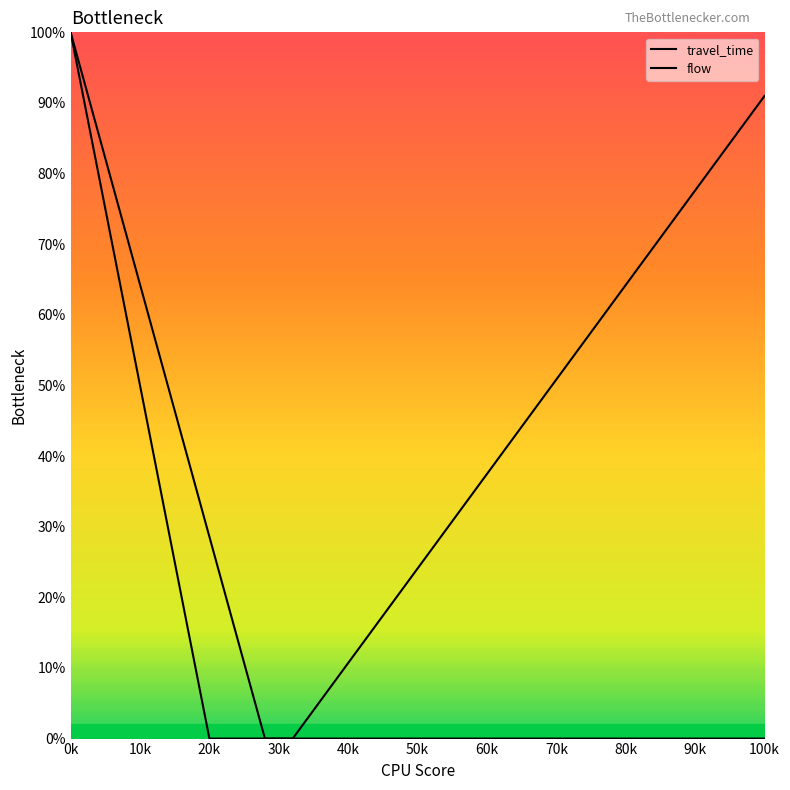

What is the maximum value shown in the chart?

1.0